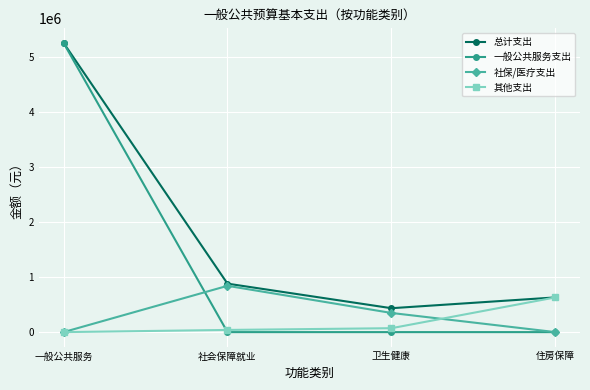

Which series changed the most between 一般公共服务 and 卫生健康?

一般公共服务支出